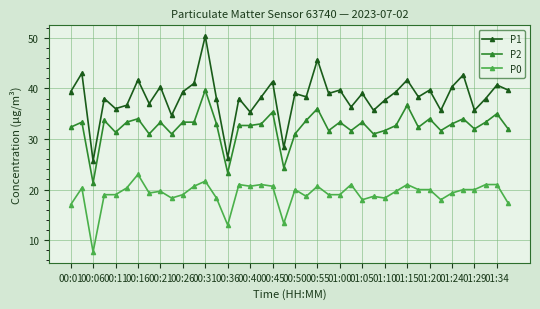

What is the value of the P0 point at the 7th from the left?

23.0